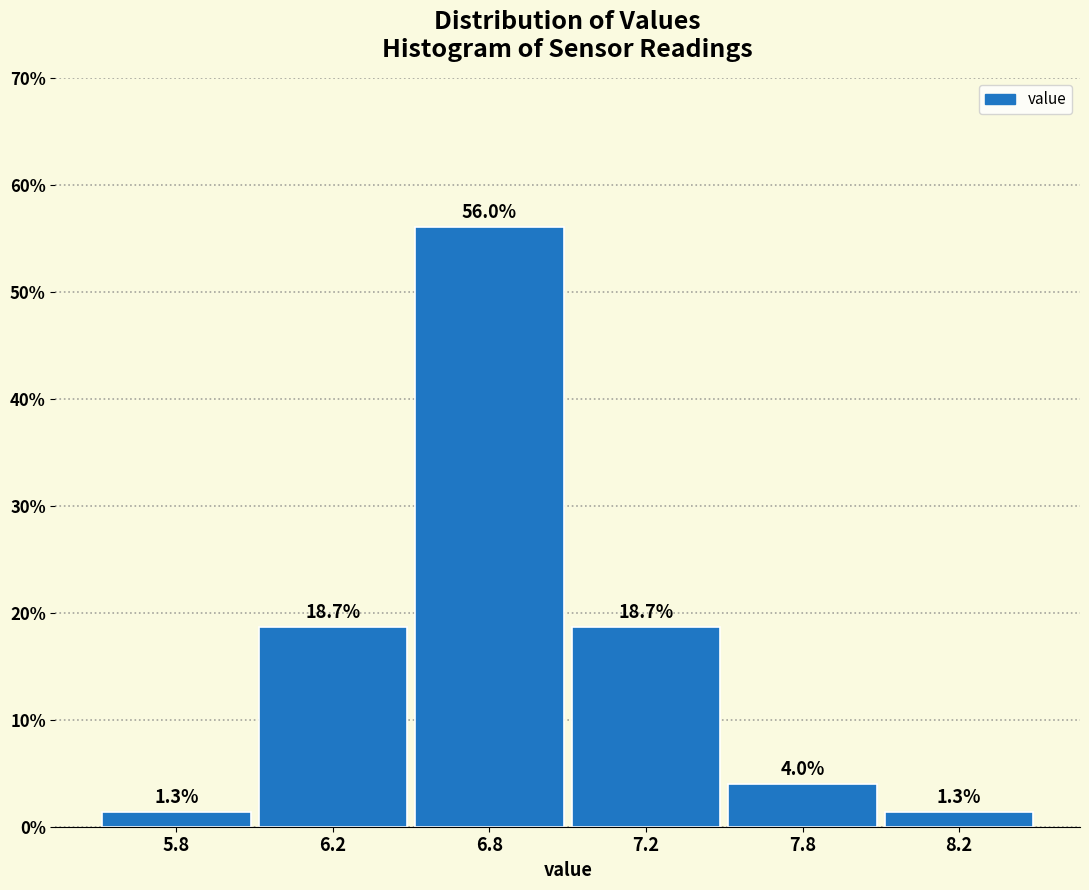

Reading right to left, extract all data points from this chart.

1.3	4.0	18.7	56.0	18.7	1.3